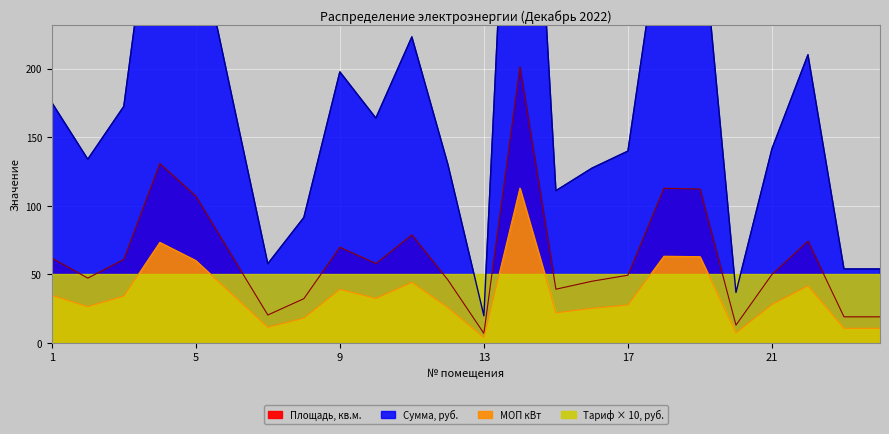

Which series has the widest spread of values?

Сумма, руб.